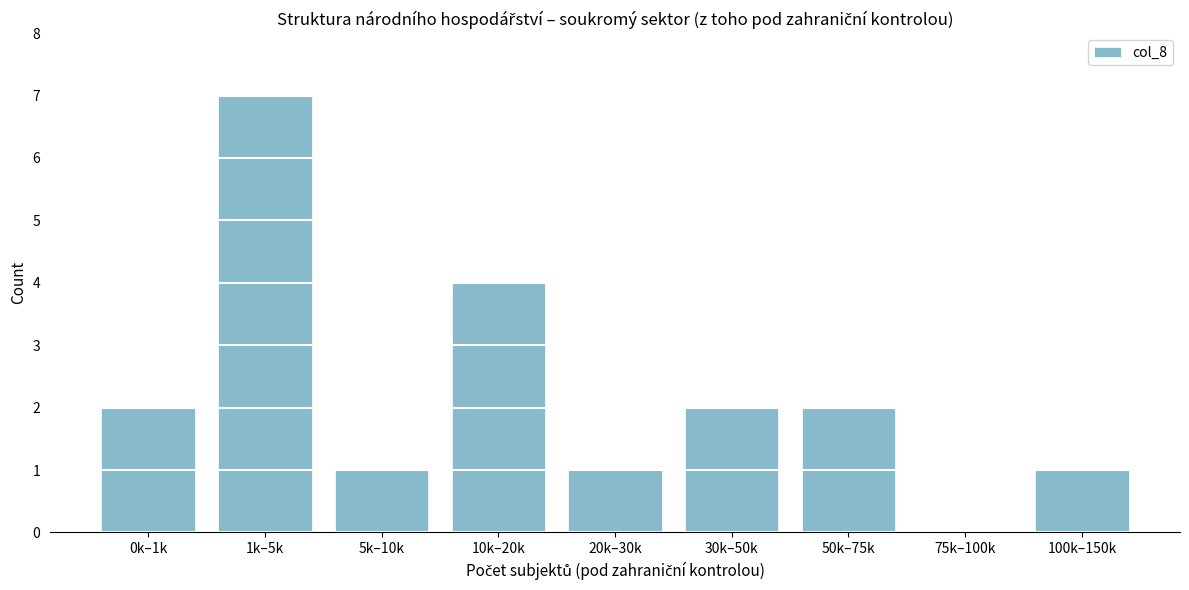

Reading left to right, transcribe all the data shown in this chart.

0k–1k=2	1k–5k=7	5k–10k=1	10k–20k=4	20k–30k=1	30k–50k=2	50k–75k=2	75k–100k=0	100k–150k=1